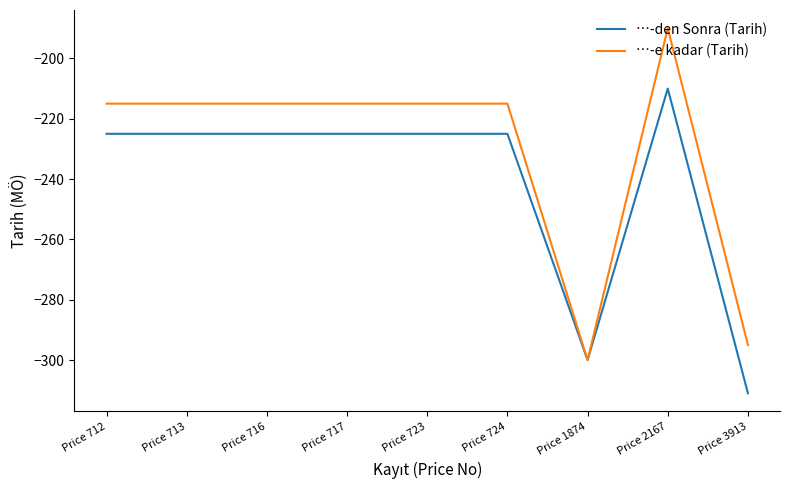

What is the total value across all series at Price 723?

-440